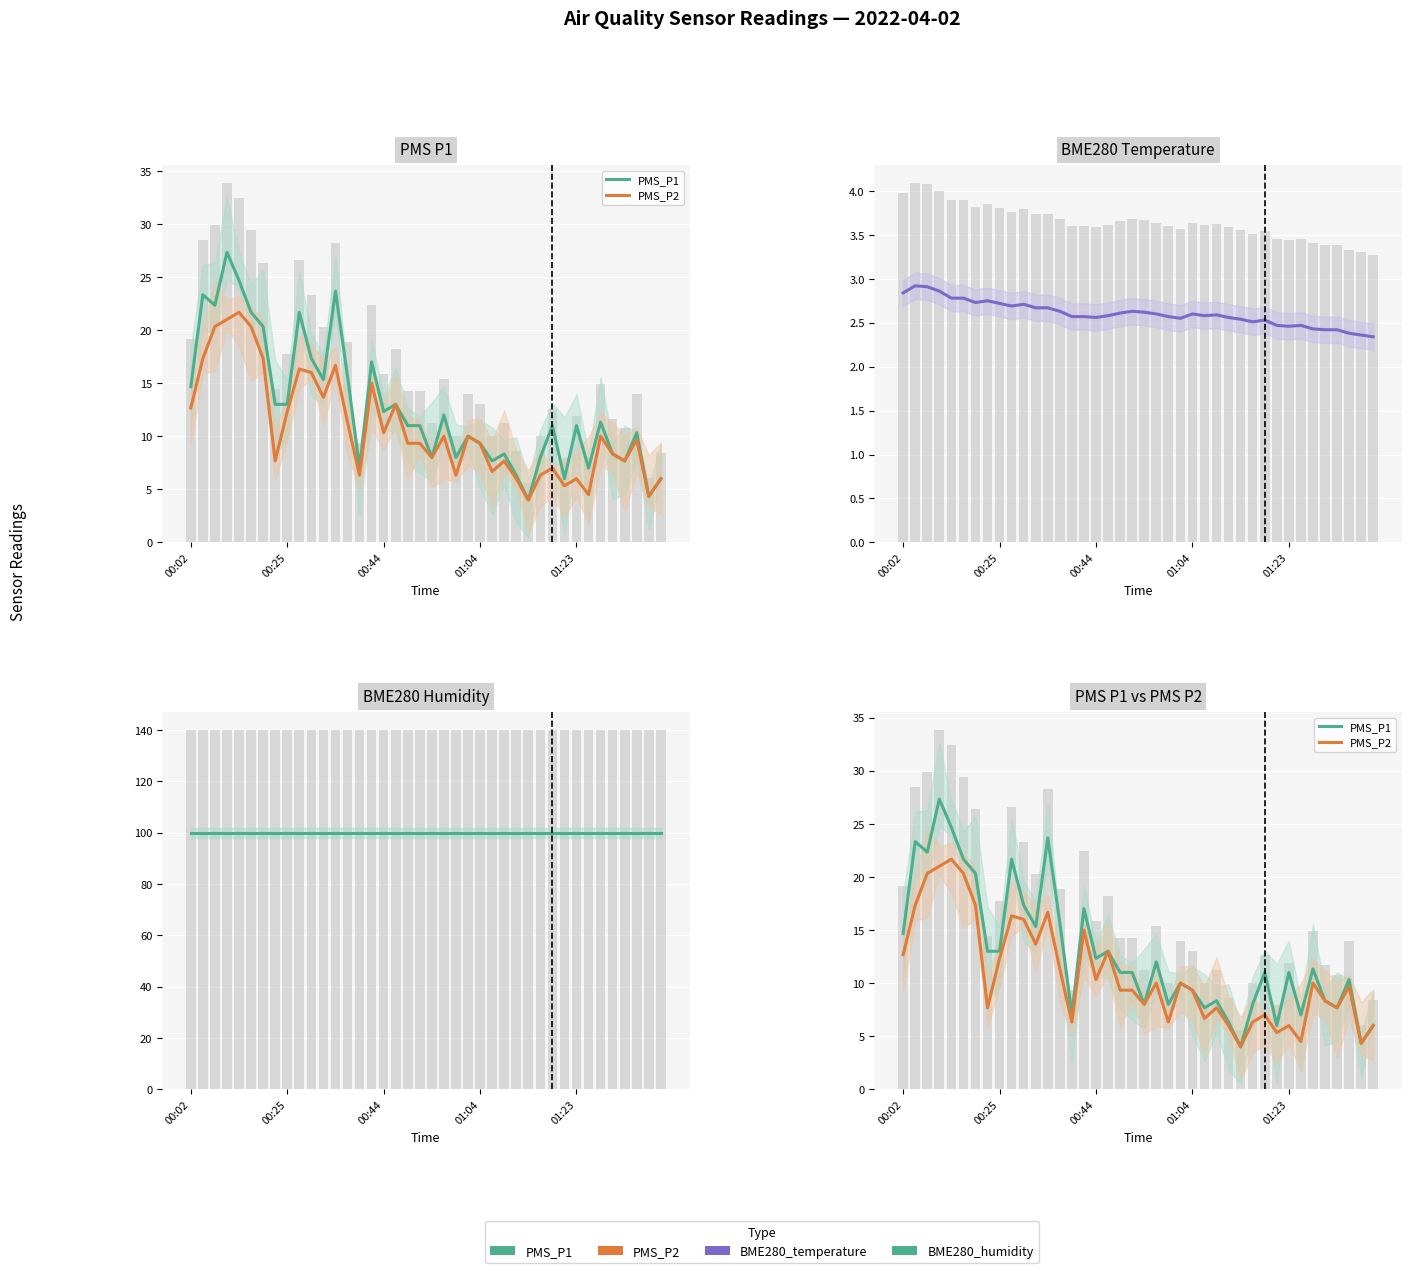

What is the difference between the second highest and second lowest values in the PMS_P1 series?

20.3